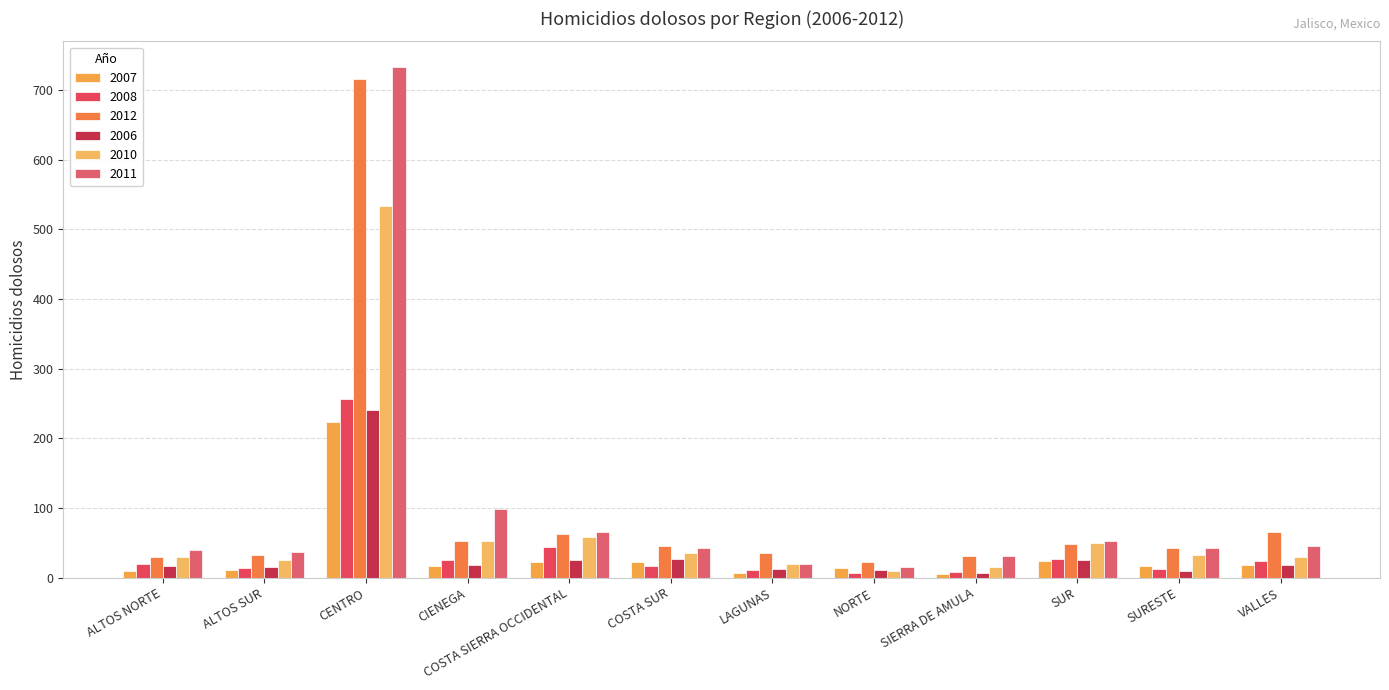

Rank the series by their maximum value, from highest to lowest.

2011, 2012, 2010, 2008, 2006, 2007